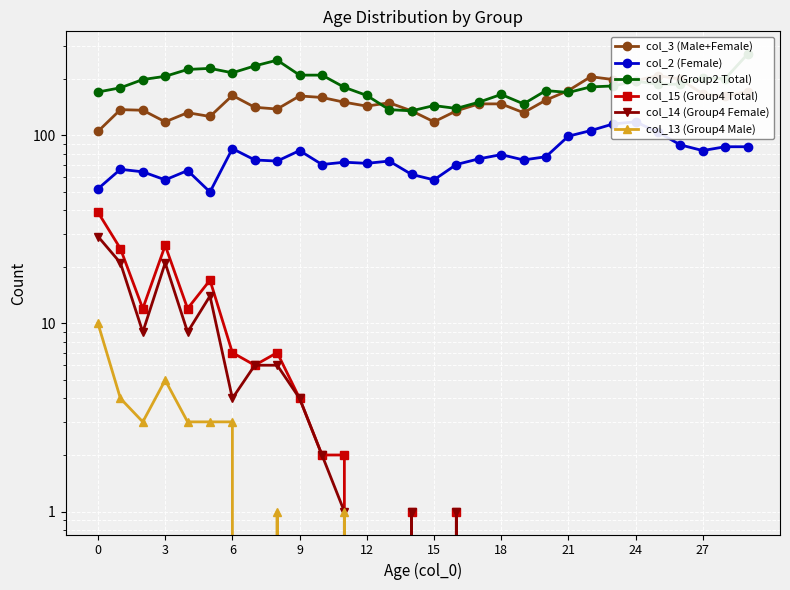

Does the chart display data point markers on the line(s)?

Yes